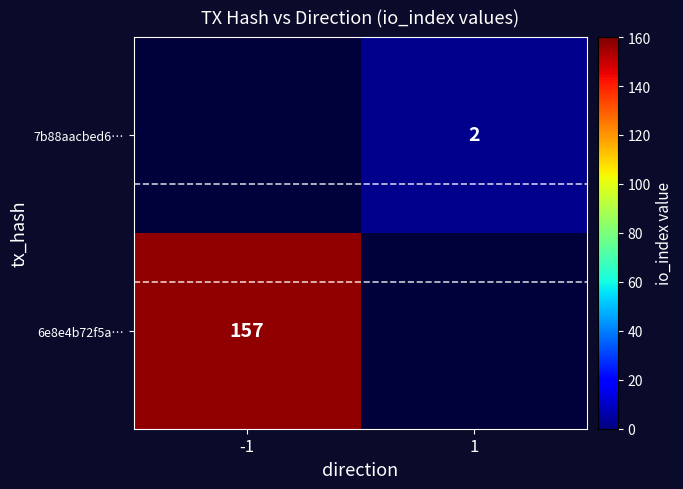

How many series are shown in this chart?

2